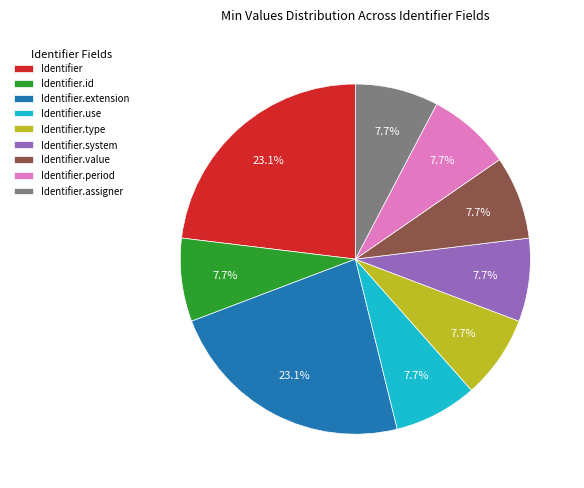

Is the sum of Identifier.system and Identifier.extension greater than half?

No